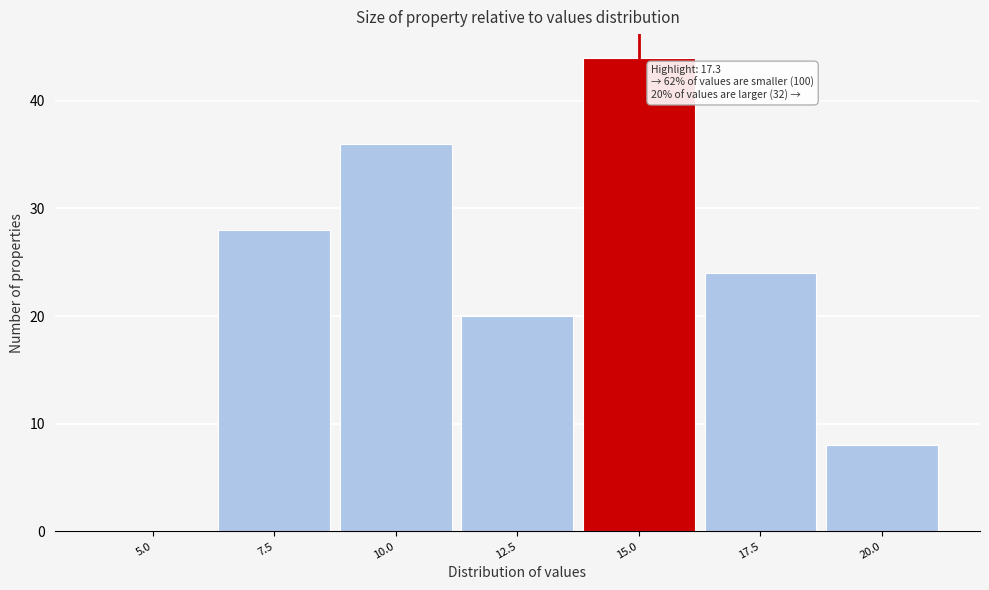

Reading left to right, extract all data points from this chart.

5.0=0	7.5=28	10.0=36	12.5=20	15.0=44	17.5=24	20.0=8